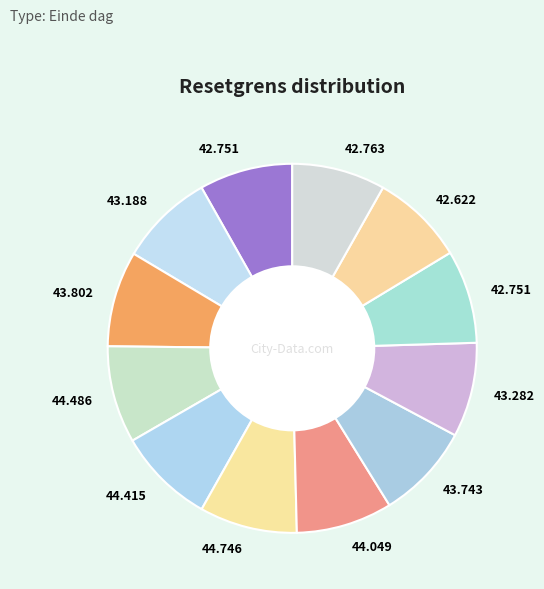

How many segments does this pie chart have?

12